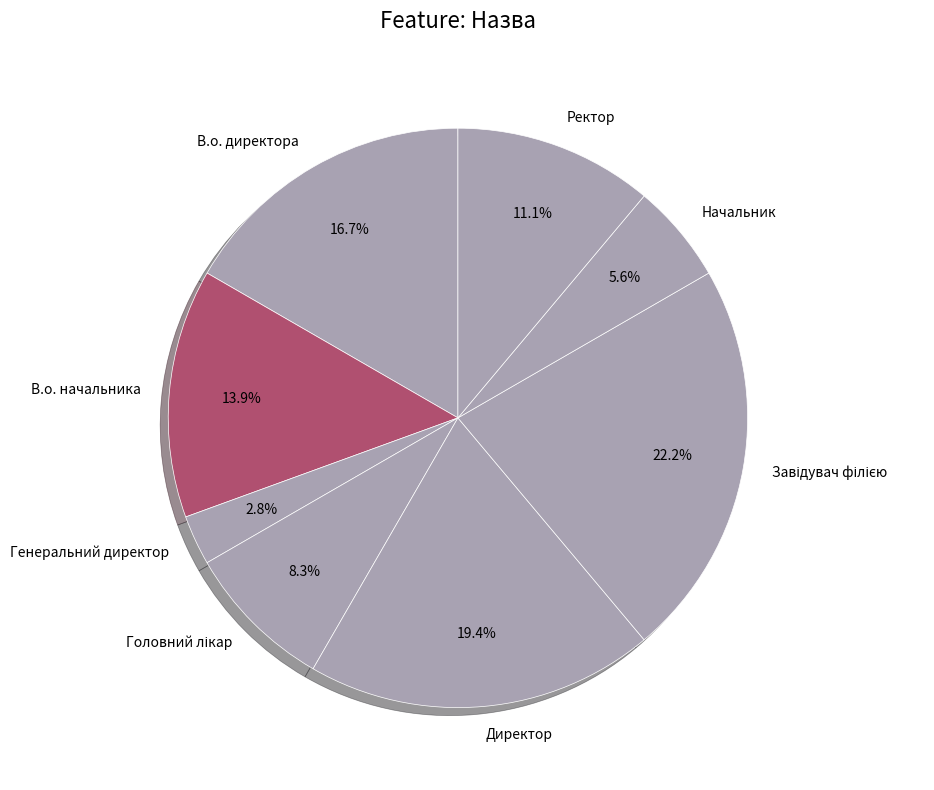

What percentage is NOT represented by Генеральний директор?

97.2%